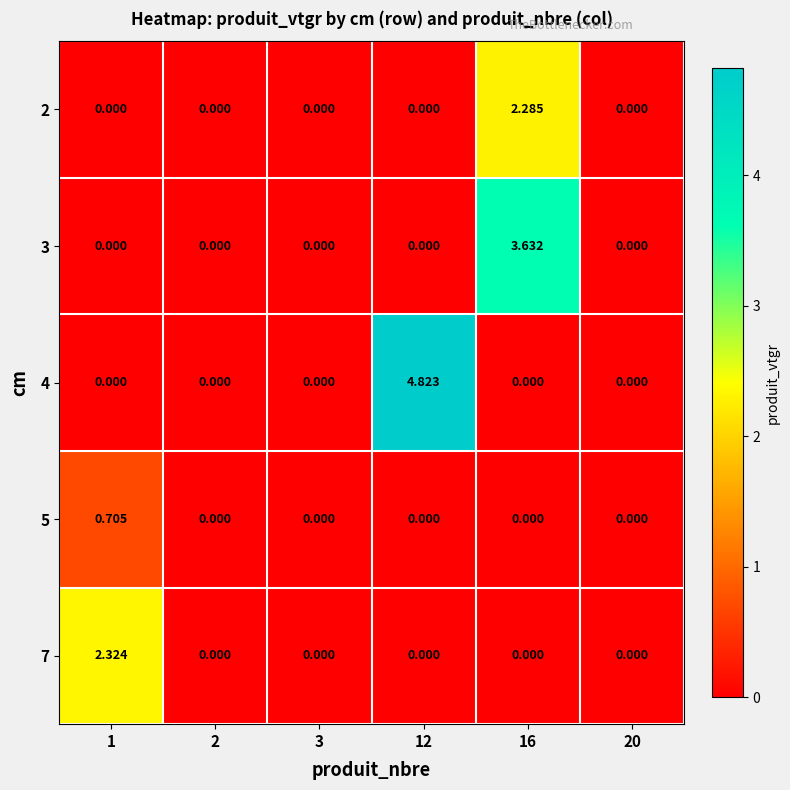

At 3, list the series in order from smallest to largest.

2, 3, 4, 5, 7